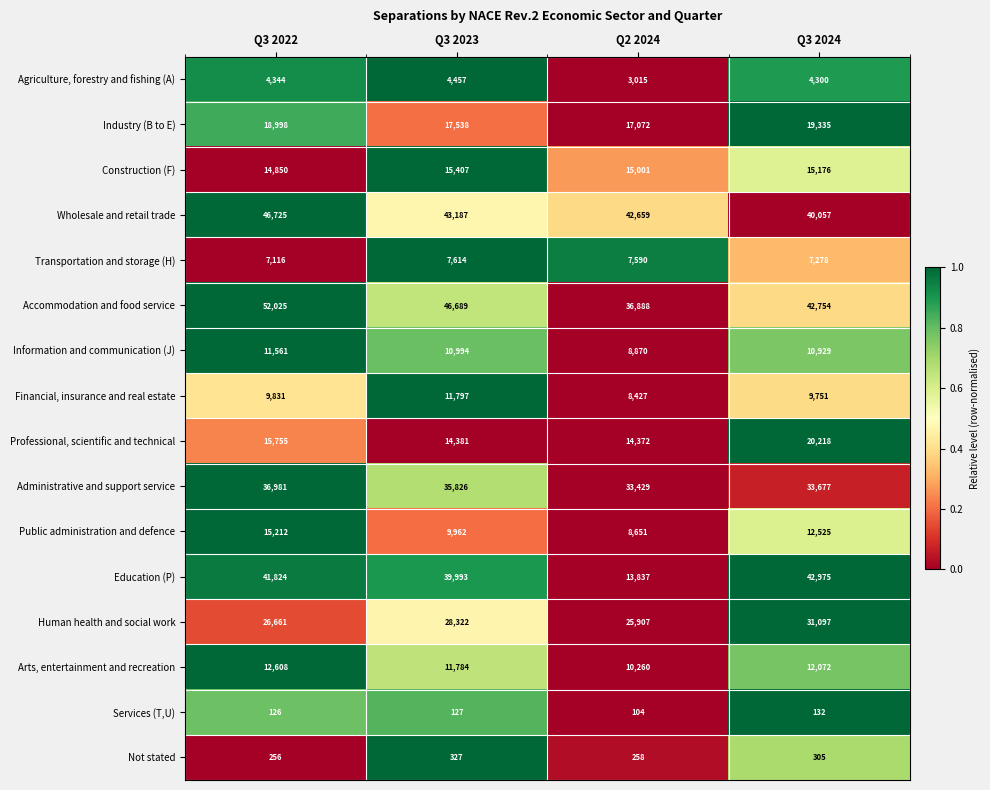

Between Q3 2022 and Q3 2024, which series saw the biggest shift?

Accommodation and food service